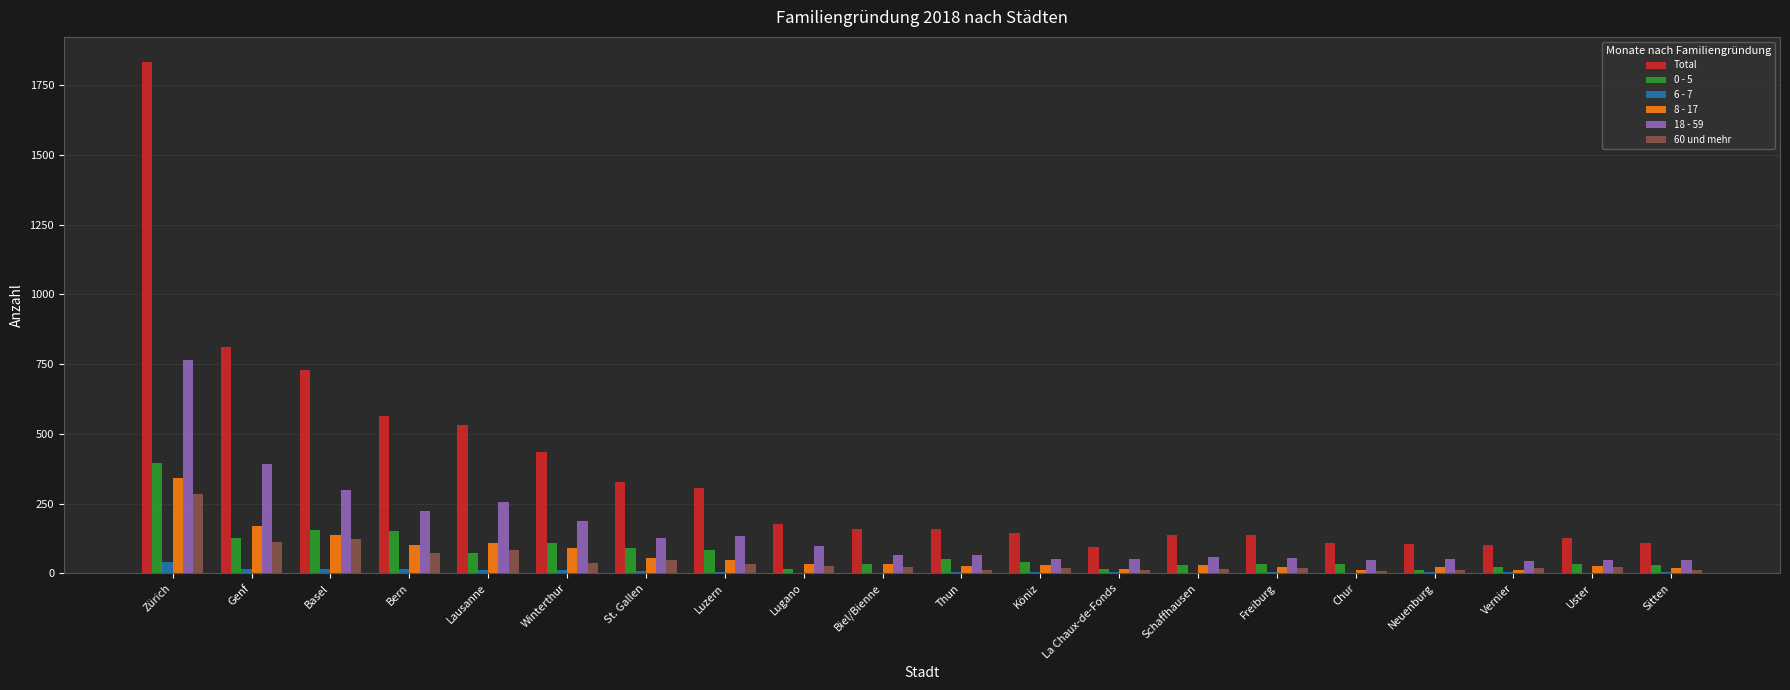

True or false: 6 - 7 has a value of 12 at Lausanne.

True